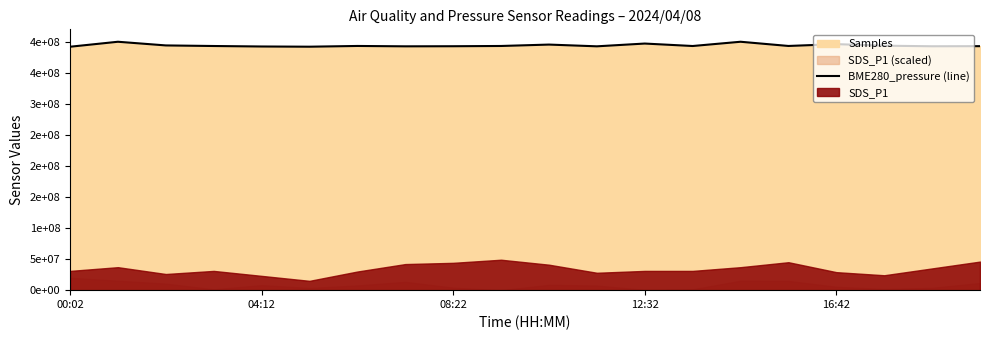

How many interior local peaks (higher than both neighbors) does the data have?

6